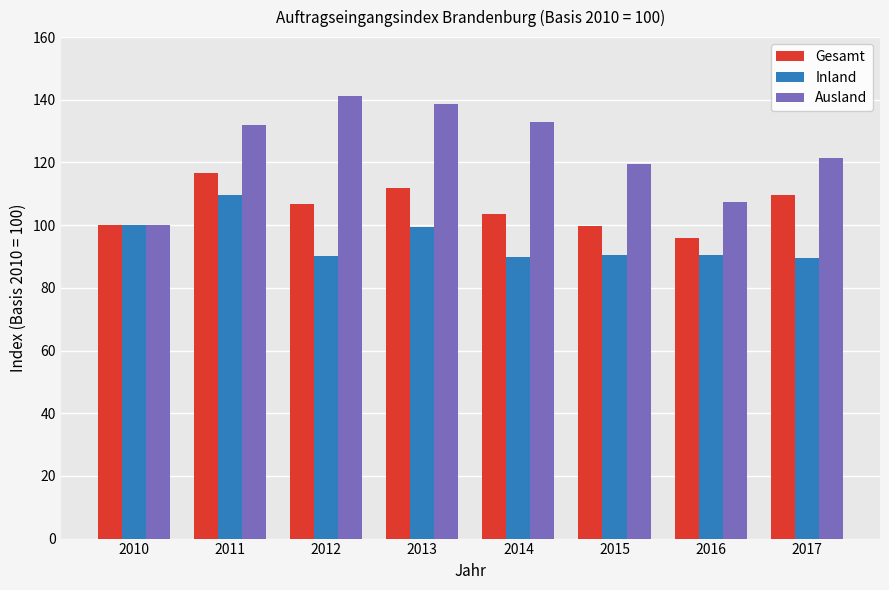

True or false: Inland has a value of 89.6 at 2017.

True